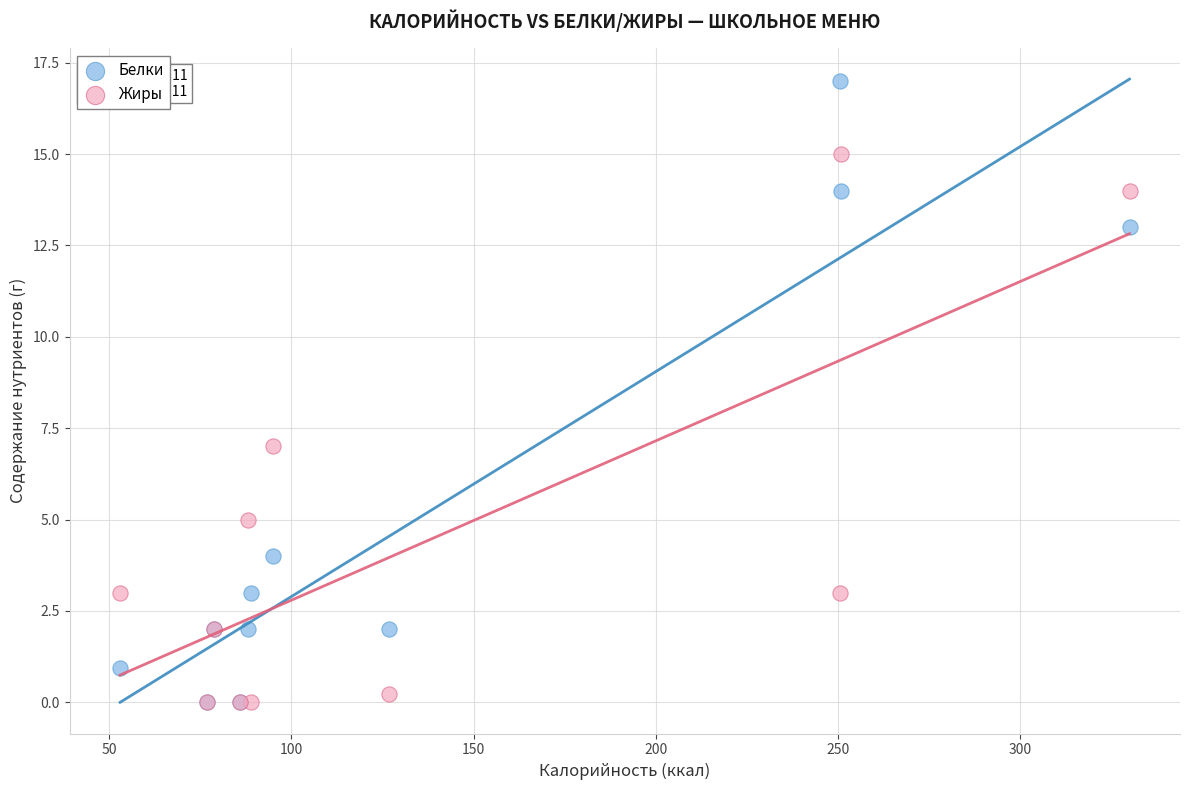

What are all the series names shown in the legend?

Белки, Жиры